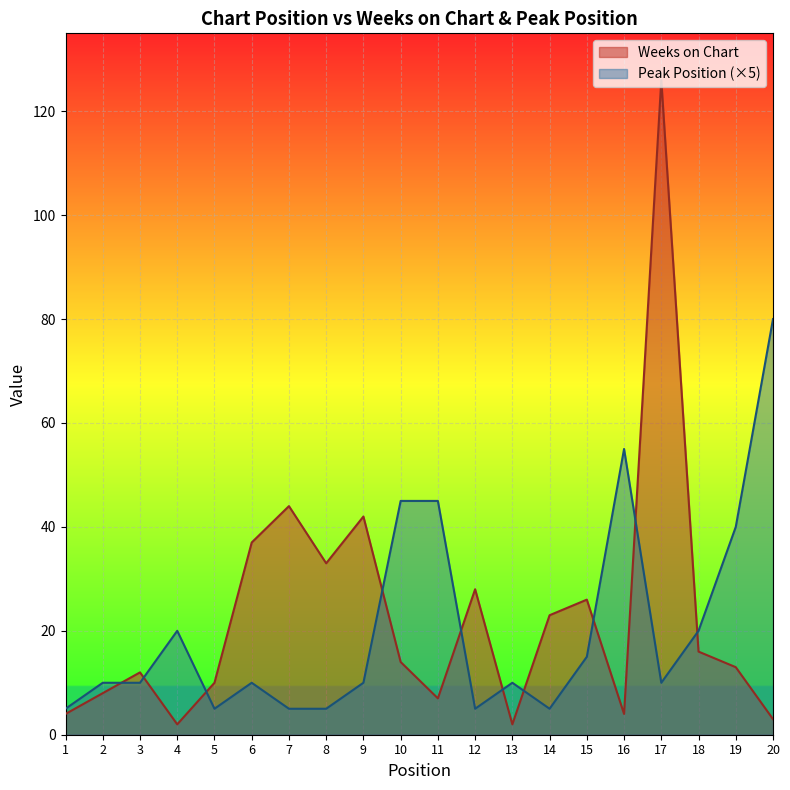

At which label does Weeks on Chart reach its peak?

17